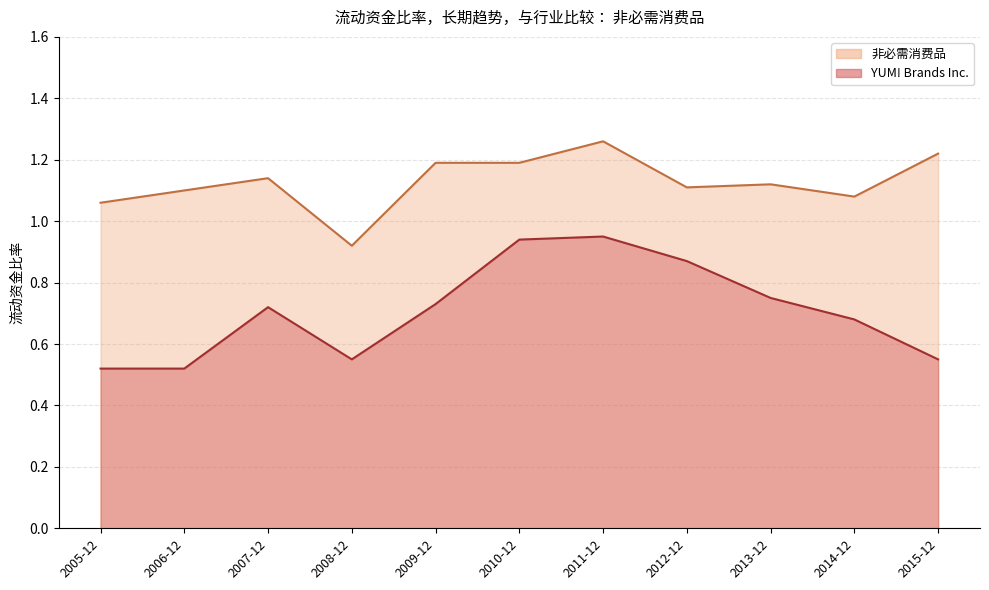

At which label does YUM! Brands Inc. reach its peak?

2011-12-31